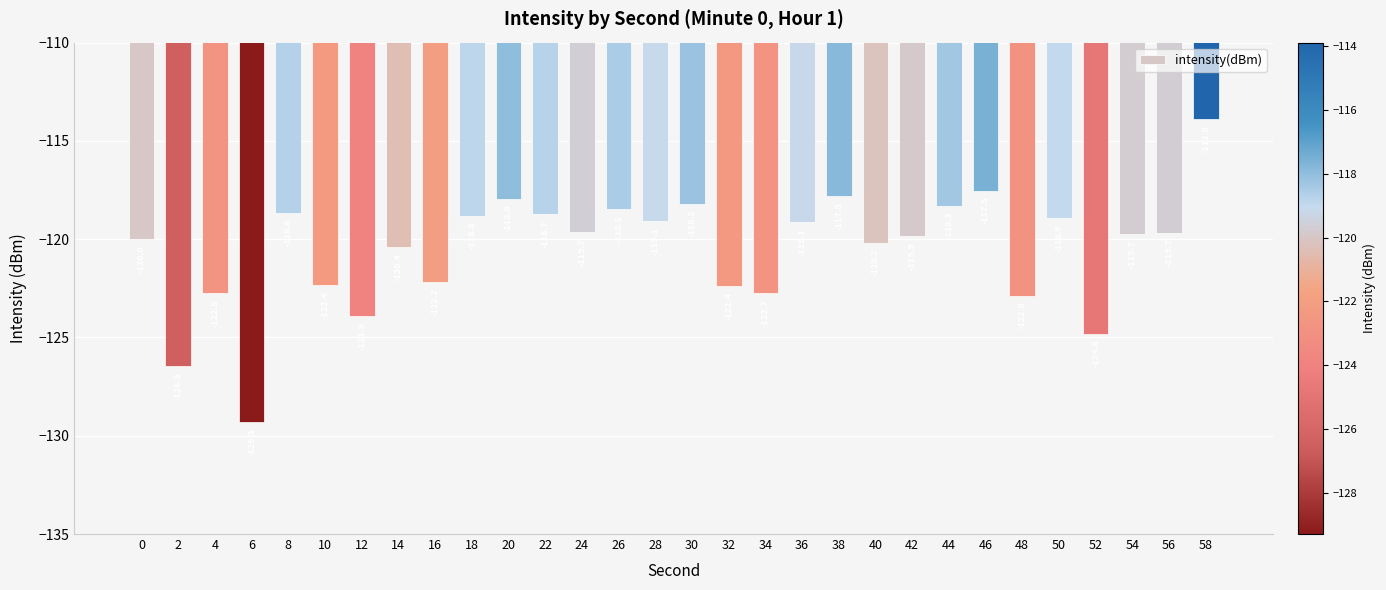

Reading left to right, list all the values displayed in this chart.

0=-120.0	2=-126.5	4=-122.8	6=-129.3	8=-118.6	10=-122.4	12=-123.9	14=-120.4	16=-122.2	18=-118.8	20=-118.0	22=-118.7	24=-119.7	26=-118.5	28=-119.1	30=-118.2	32=-122.4	34=-122.7	36=-119.1	38=-117.8	40=-120.2	42=-119.9	44=-118.3	46=-117.5	48=-122.9	50=-118.9	52=-124.8	54=-119.7	56=-119.7	58=-113.9